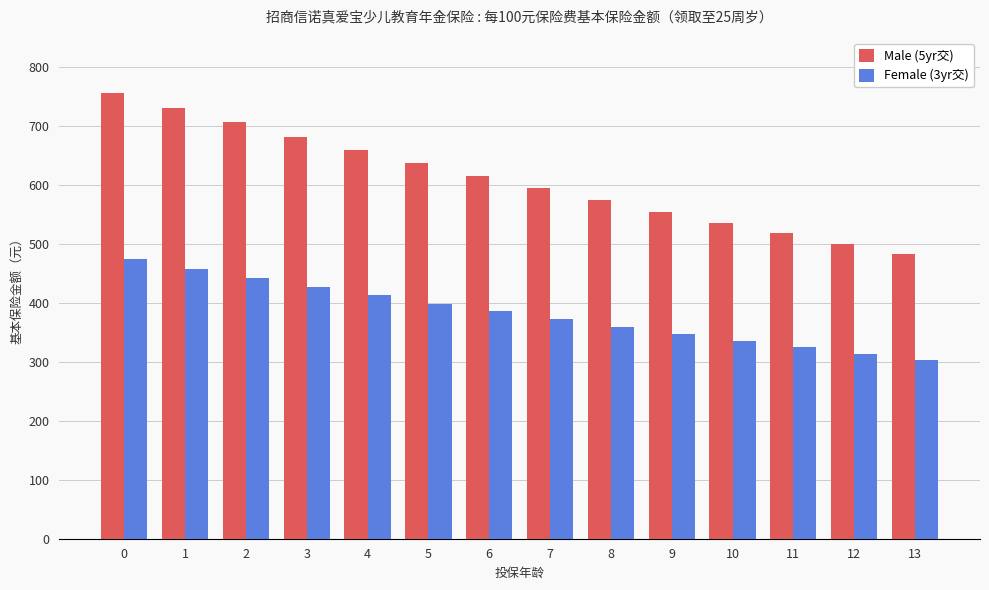

Does the chart contain any negative values?

No